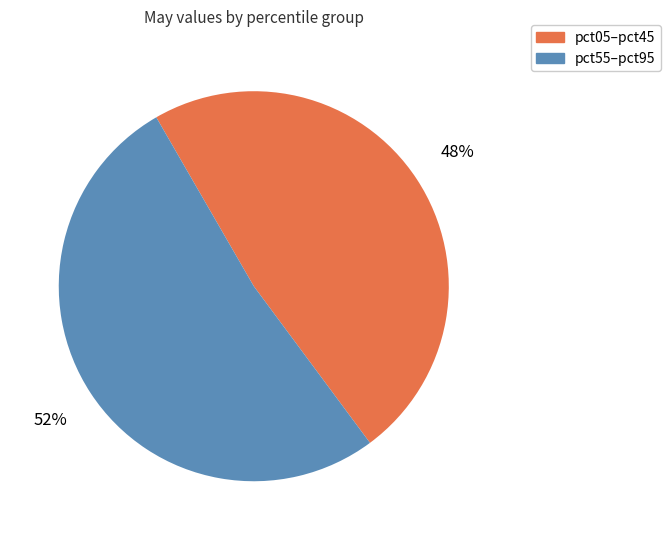

Approximately how many times larger is the value at pct55–pct95 compared to pct05–pct45?

1.1